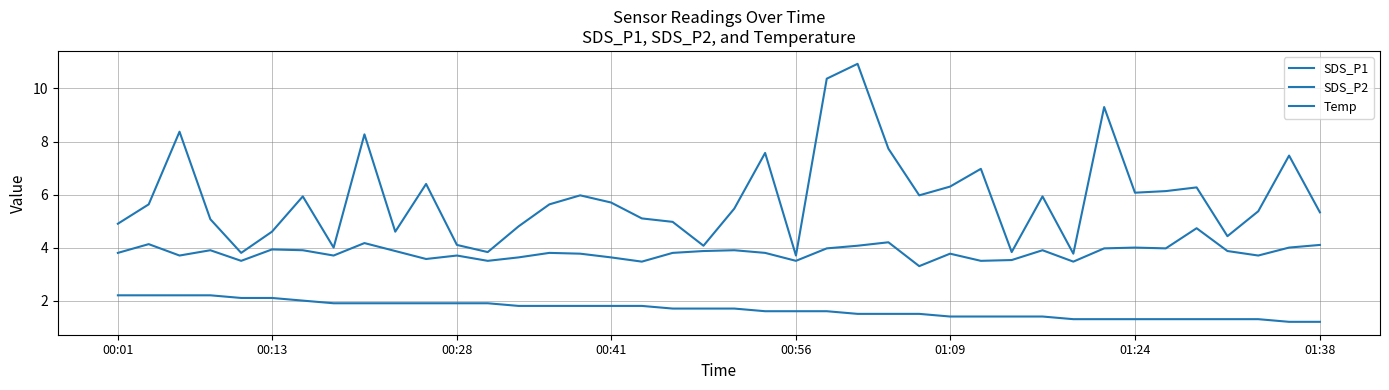

Does the chart have visible grid lines?

Yes